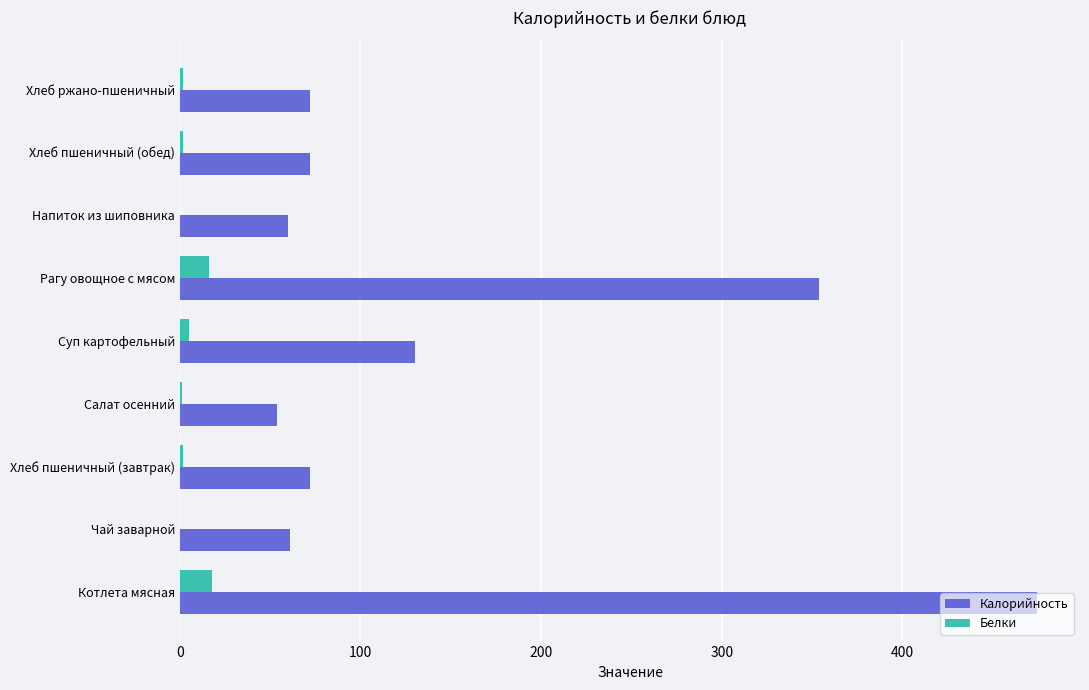

At which label does Калорийность reach its peak?

Котлета мясная